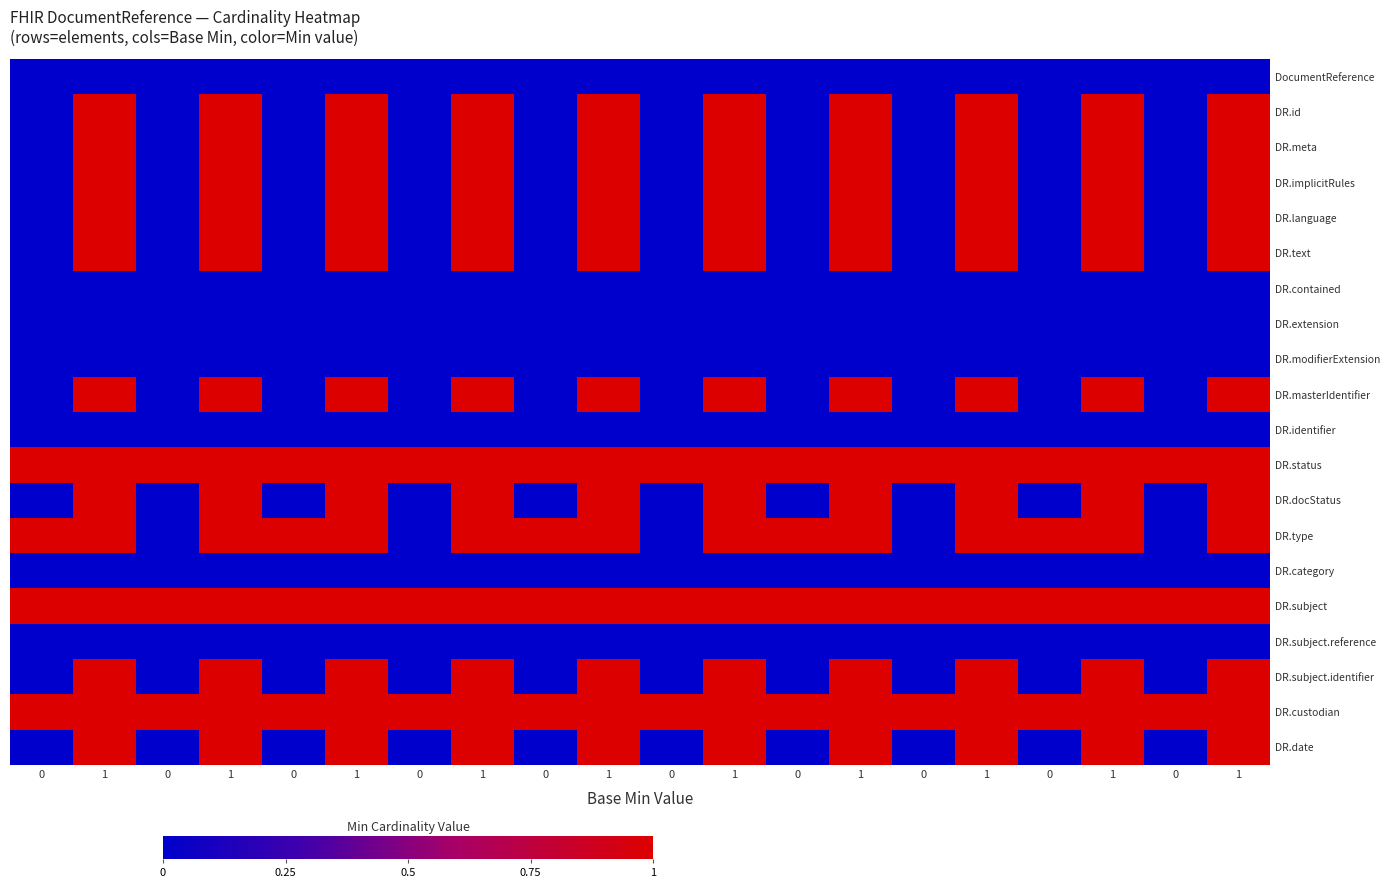

Reading left to right, what are all the values shown in this chart?

DocumentReference: 0=0	1=0	0=0	1=0	0=0	1=0	0=0	1=0	0=0	1=0	0=0	1=0	0=0	1=0	0=0	1=0	0=0	1=0	0=0	1=0
DR.id: 0=0	1=1	0=0	1=1	0=0	1=1	0=0	1=1	0=0	1=1	0=0	1=1	0=0	1=1	0=0	1=1	0=0	1=1	0=0	1=1
DR.meta: 0=0	1=1	0=0	1=1	0=0	1=1	0=0	1=1	0=0	1=1	0=0	1=1	0=0	1=1	0=0	1=1	0=0	1=1	0=0	1=1
DR.implicitRules: 0=0	1=1	0=0	1=1	0=0	1=1	0=0	1=1	0=0	1=1	0=0	1=1	0=0	1=1	0=0	1=1	0=0	1=1	0=0	1=1
DR.language: 0=0	1=1	0=0	1=1	0=0	1=1	0=0	1=1	0=0	1=1	0=0	1=1	0=0	1=1	0=0	1=1	0=0	1=1	0=0	1=1
DR.text: 0=0	1=1	0=0	1=1	0=0	1=1	0=0	1=1	0=0	1=1	0=0	1=1	0=0	1=1	0=0	1=1	0=0	1=1	0=0	1=1
DR.contained: 0=0	1=0	0=0	1=0	0=0	1=0	0=0	1=0	0=0	1=0	0=0	1=0	0=0	1=0	0=0	1=0	0=0	1=0	0=0	1=0
DR.extension: 0=0	1=0	0=0	1=0	0=0	1=0	0=0	1=0	0=0	1=0	0=0	1=0	0=0	1=0	0=0	1=0	0=0	1=0	0=0	1=0
DR.modifierExtension: 0=0	1=0	0=0	1=0	0=0	1=0	0=0	1=0	0=0	1=0	0=0	1=0	0=0	1=0	0=0	1=0	0=0	1=0	0=0	1=0
DR.masterIdentifier: 0=0	1=1	0=0	1=1	0=0	1=1	0=0	1=1	0=0	1=1	0=0	1=1	0=0	1=1	0=0	1=1	0=0	1=1	0=0	1=1
DR.identifier: 0=0	1=0	0=0	1=0	0=0	1=0	0=0	1=0	0=0	1=0	0=0	1=0	0=0	1=0	0=0	1=0	0=0	1=0	0=0	1=0
DR.status: 0=1	1=1	0=1	1=1	0=1	1=1	0=1	1=1	0=1	1=1	0=1	1=1	0=1	1=1	0=1	1=1	0=1	1=1	0=1	1=1
DR.docStatus: 0=0	1=1	0=0	1=1	0=0	1=1	0=0	1=1	0=0	1=1	0=0	1=1	0=0	1=1	0=0	1=1	0=0	1=1	0=0	1=1
DR.type: 0=1	1=1	0=0	1=1	0=1	1=1	0=0	1=1	0=1	1=1	0=0	1=1	0=1	1=1	0=0	1=1	0=1	1=1	0=0	1=1
DR.category: 0=0	1=0	0=0	1=0	0=0	1=0	0=0	1=0	0=0	1=0	0=0	1=0	0=0	1=0	0=0	1=0	0=0	1=0	0=0	1=0
DR.subject: 0=1	1=1	0=1	1=1	0=1	1=1	0=1	1=1	0=1	1=1	0=1	1=1	0=1	1=1	0=1	1=1	0=1	1=1	0=1	1=1
DR.subject.reference: 0=0	1=0	0=0	1=0	0=0	1=0	0=0	1=0	0=0	1=0	0=0	1=0	0=0	1=0	0=0	1=0	0=0	1=0	0=0	1=0
DR.subject.identifier: 0=0	1=1	0=0	1=1	0=0	1=1	0=0	1=1	0=0	1=1	0=0	1=1	0=0	1=1	0=0	1=1	0=0	1=1	0=0	1=1
DR.custodian: 0=1	1=1	0=1	1=1	0=1	1=1	0=1	1=1	0=1	1=1	0=1	1=1	0=1	1=1	0=1	1=1	0=1	1=1	0=1	1=1
DR.date: 0=0	1=1	0=0	1=1	0=0	1=1	0=0	1=1	0=0	1=1	0=0	1=1	0=0	1=1	0=0	1=1	0=0	1=1	0=0	1=1